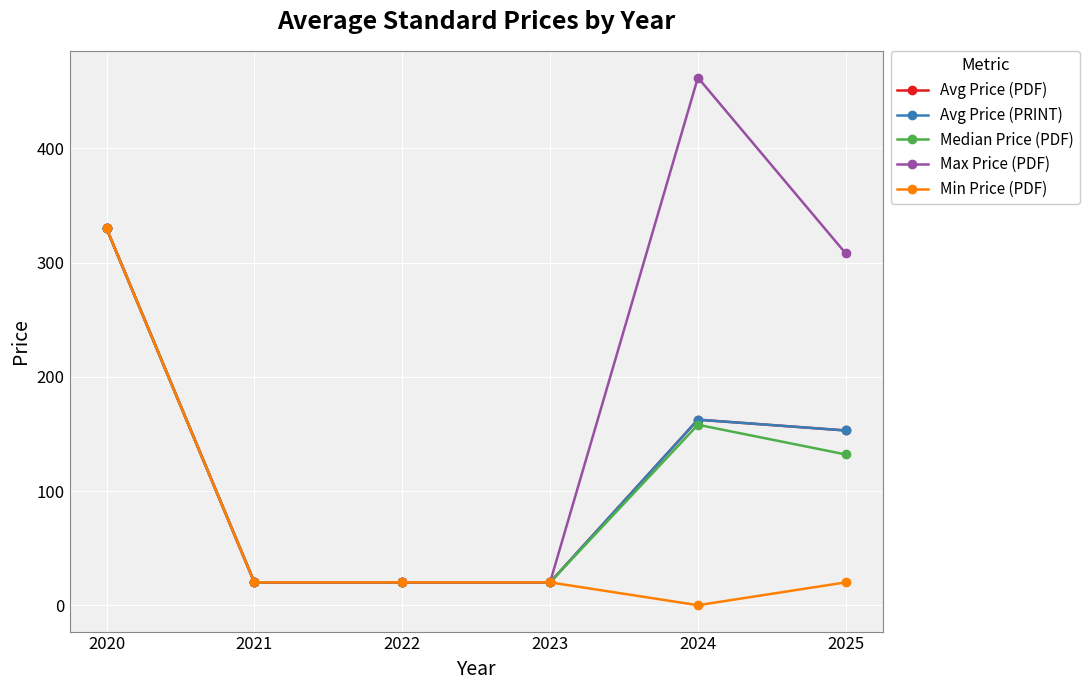

At 2025, list the series in order from largest to smallest.

Max Price (PDF), Avg Price (PDF), Avg Price (PRINT), Median Price (PDF), Min Price (PDF)